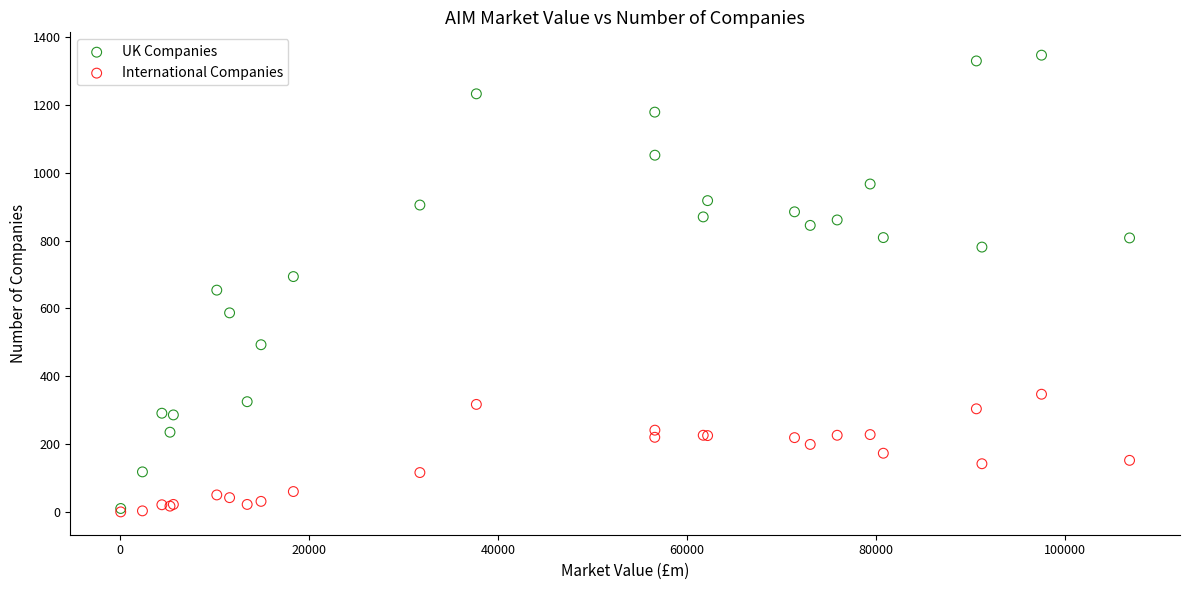

What are all the series names shown in the legend?

UK Companies, International Companies